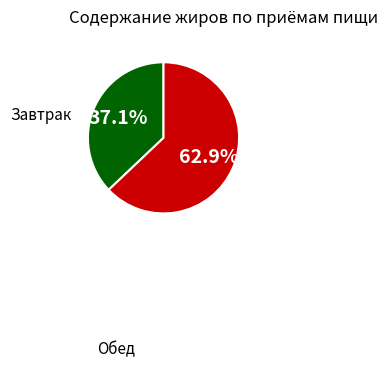

Is there a majority slice in this chart?

Yes